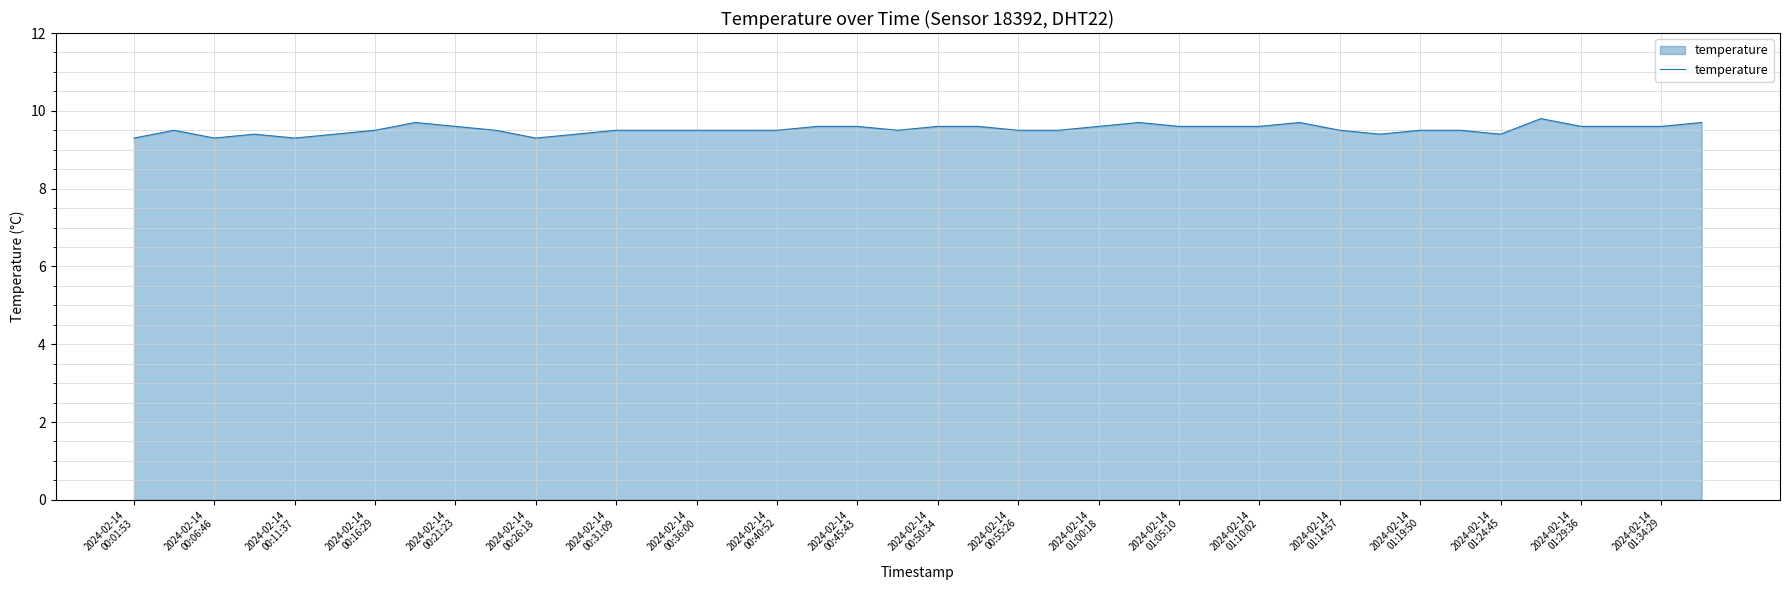

What is the minimum value shown in the chart?

9.3